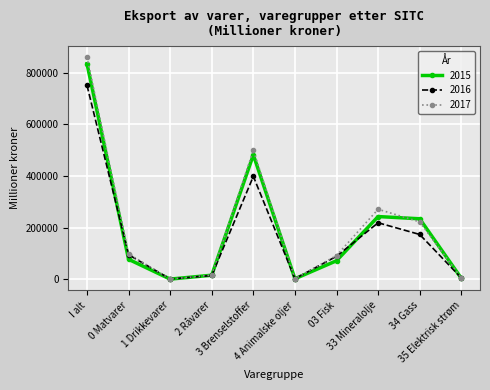

Which series has the largest total across all categories?

2017